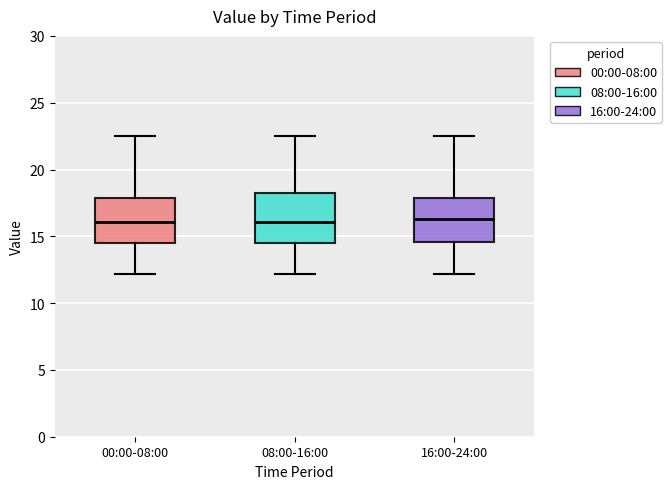

Reading left to right, transcribe this box plot: for each box, give where its median line is, the range the box spans, and where its two whiskers end, as read against the y-axis. The values are not printed on the chart, so give them approximately, as read against the axis.

00:00-08:00: median 16.0, box 14.5 to 18.0, whiskers 12.0 to 22.5
08:00-16:00: median 16.0, box 14.5 to 18.5, whiskers 12.0 to 22.5
16:00-24:00: median 16.5, box 14.5 to 18.0, whiskers 12.0 to 22.5